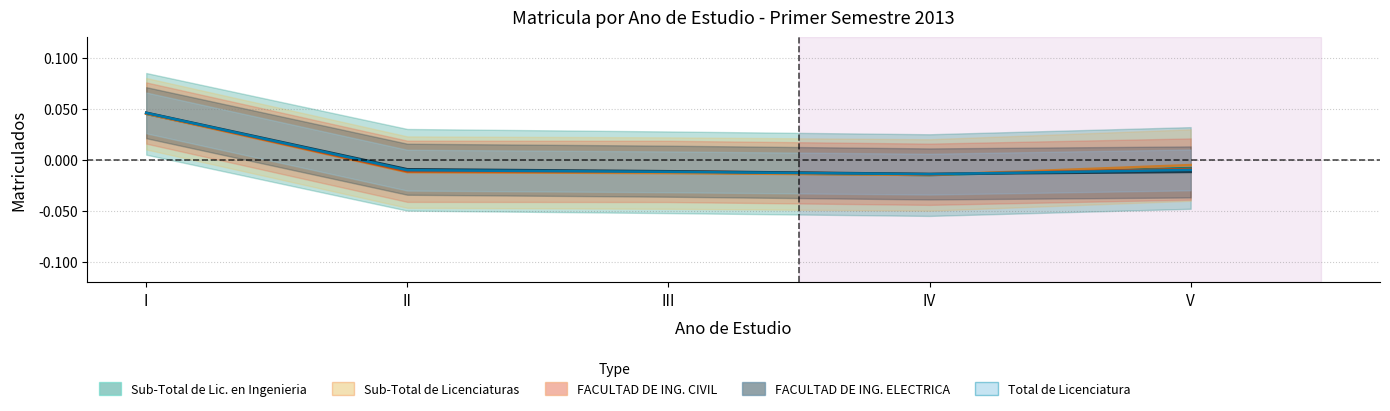

Rank the series at V from lowest to highest value.

FACULTAD DE ING. ELECTRICA, Total de Licenciatura, FACULTAD DE ING. CIVIL, Sub-Total de Lic. en Ingenieria, Sub-Total de Licenciaturas